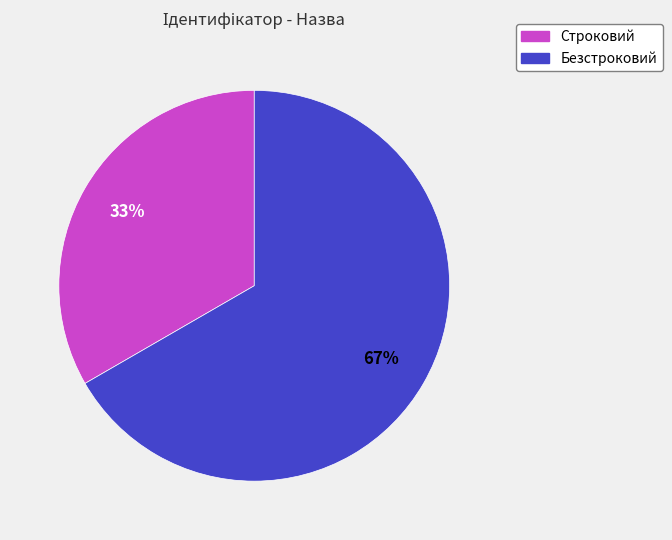

Combined, do Строковий and Безстроковий account for over 50%?

Yes